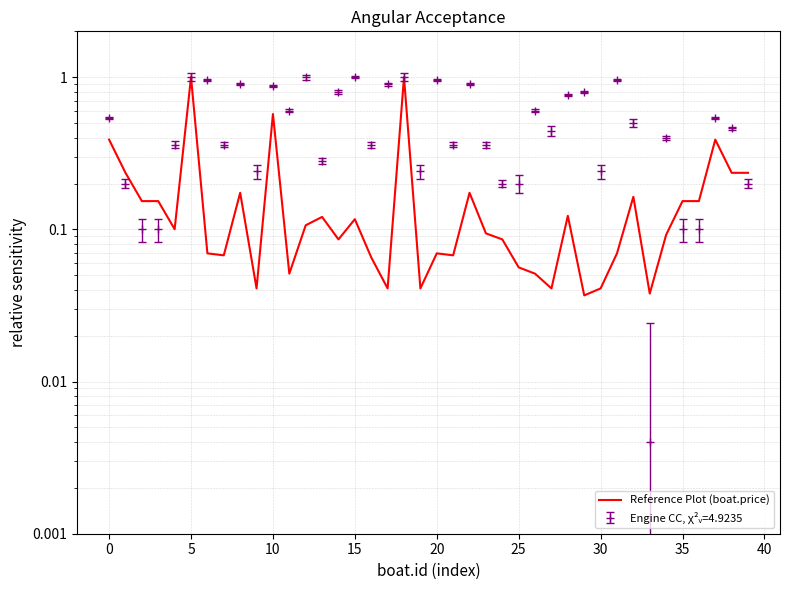

Where is the data nearest to the value 0?

29